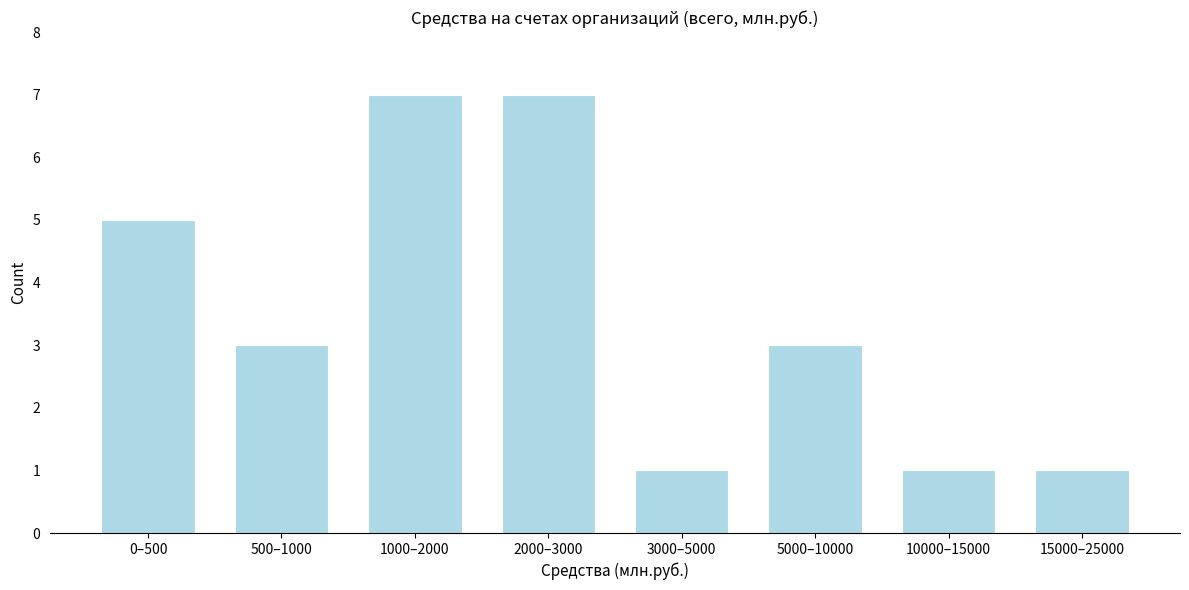

Reading right to left, extract all data points from this chart.

15000–25000=1	10000–15000=1	5000–10000=3	3000–5000=1	2000–3000=7	1000–2000=7	500–1000=3	0–500=5